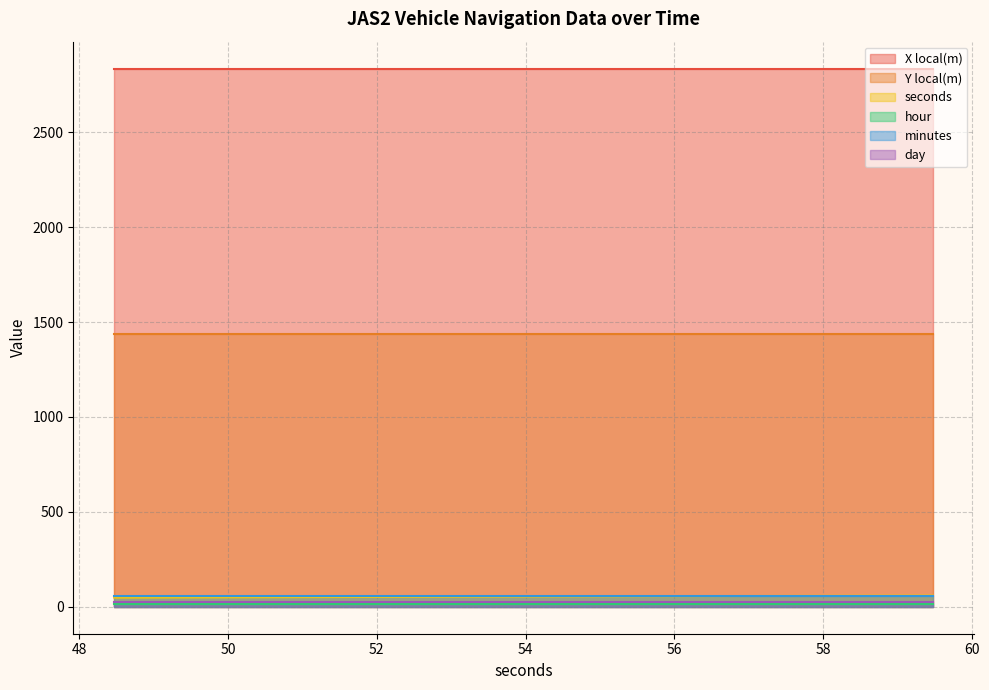

What is the sum of all Y local(m) values?

17275.6